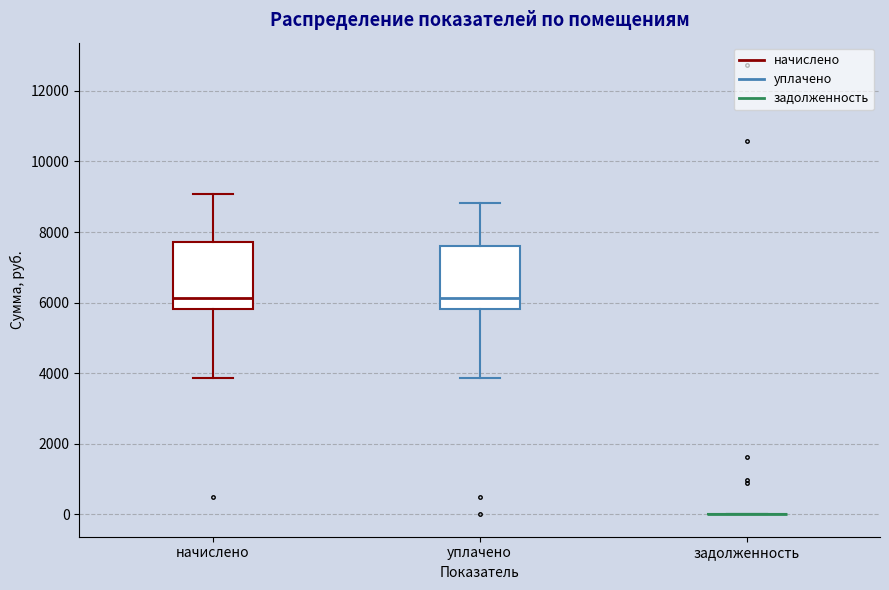

Reading left to right, read every box against the y-axis: the position of its median line, the range the box covers, and the ends of its whiskers. The values are not printed on the chart, so give them approximately, as read against the axis.

начислено: median 6200, box 5800 to 7800, whiskers 3800 to 9000
уплачено: median 6200, box 5800 to 7600, whiskers 3800 to 8800
задолженность: box collapsed to a line at 0, whiskers 0 to 0